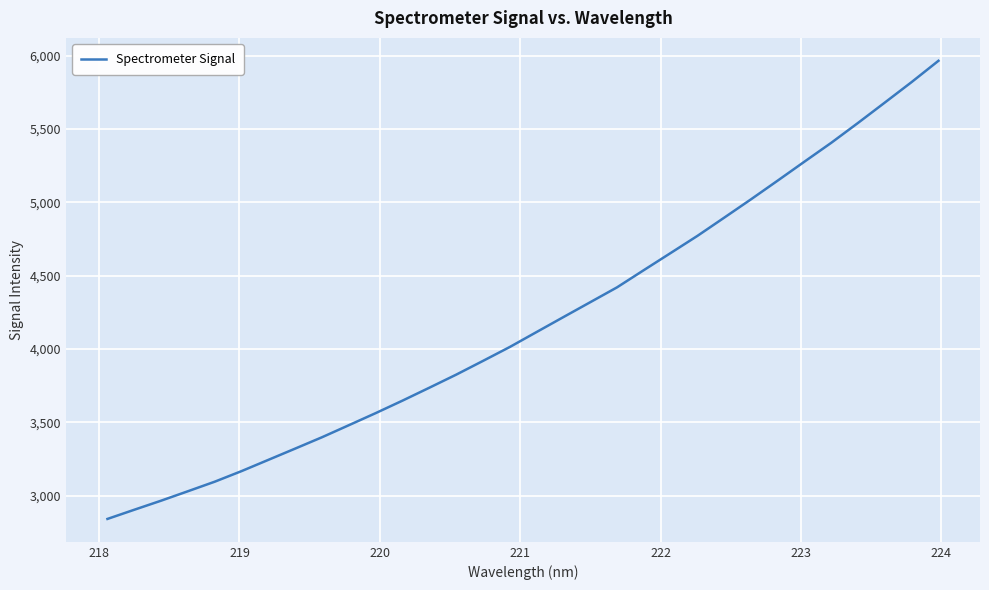

What is the greatest value displayed?

5966.1